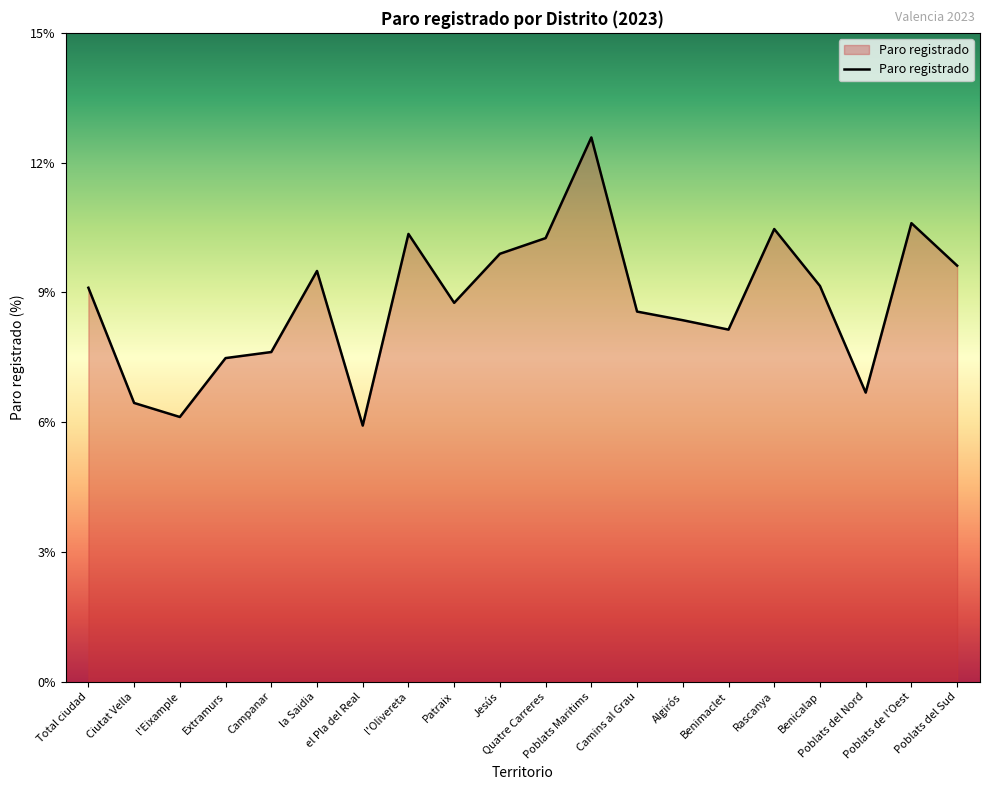

What is the maximum value shown in the chart?

12.6